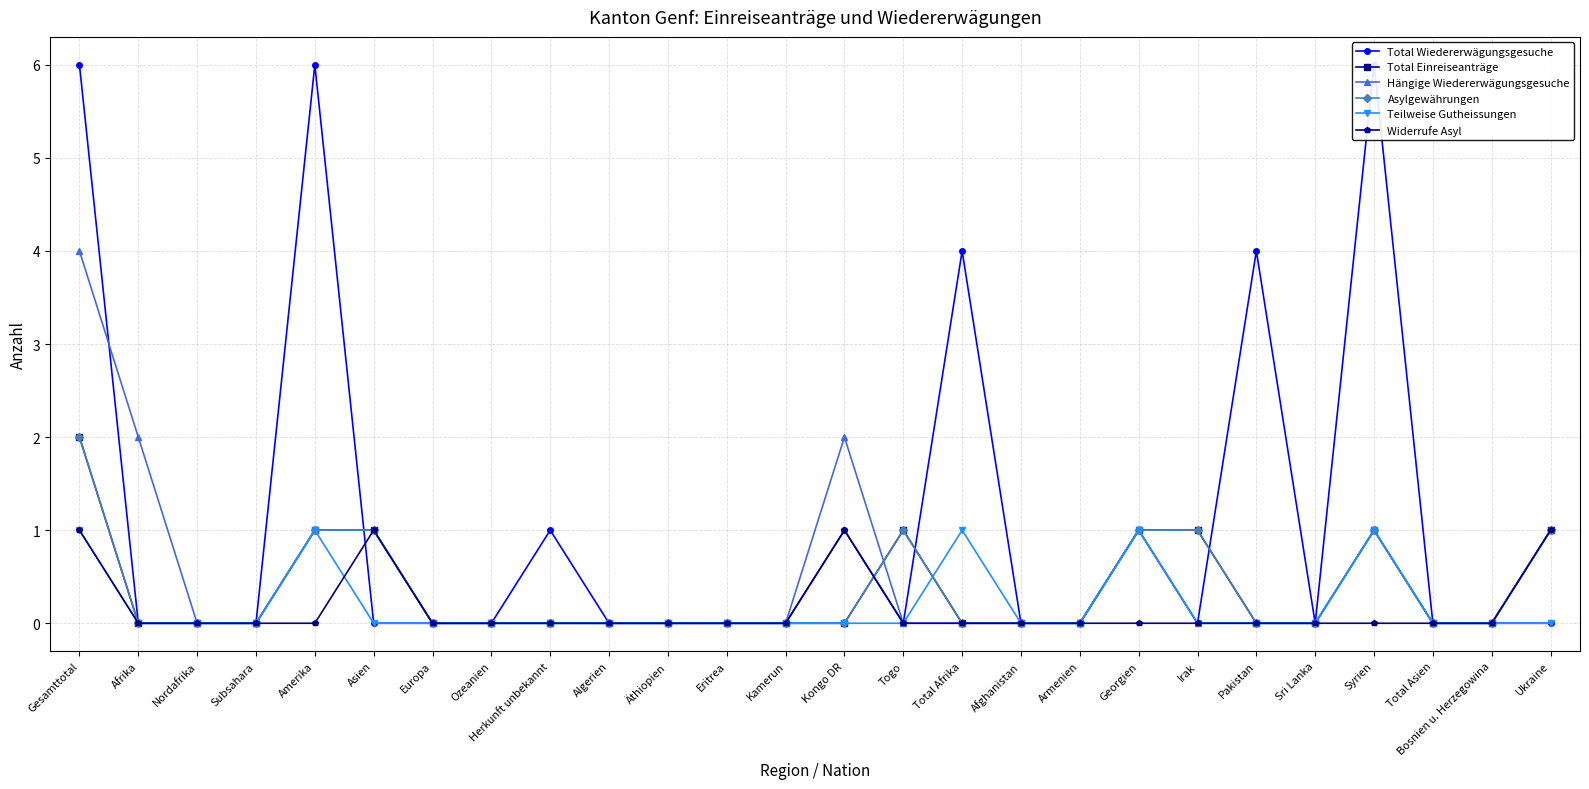

Reading left to right, extract all data points from this chart.

Total Wiedererwägungsgesuche: Gesamttotal=6	Afrika=0	Nordafrika=0	Subsahara=0	Amerika=6	Asien=0	Europa=0	Ozeanien=0	Herkunft unbekannt=1	Algerien=0	Äthiopien=0	Eritrea=0	Kamerun=0	Kongo DR=1	Togo=0	Total Afrika=4	Afghanistan=0	Armenien=0	Georgien=1	Irak=0	Pakistan=4	Sri Lanka=0	Syrien=6	Total Asien=0	Bosnien u. Herzegowina=0	Ukraine=0
Total Einreiseanträge: Gesamttotal=2	Afrika=0	Nordafrika=0	Subsahara=0	Amerika=1	Asien=1	Europa=0	Ozeanien=0	Herkunft unbekannt=0	Algerien=0	Äthiopien=0	Eritrea=0	Kamerun=0	Kongo DR=0	Togo=1	Total Afrika=0	Afghanistan=0	Armenien=0	Georgien=1	Irak=1	Pakistan=0	Sri Lanka=0	Syrien=1	Total Asien=0	Bosnien u. Herzegowina=0	Ukraine=1
Hängige Wiedererwägungsgesuche: Gesamttotal=4	Afrika=2	Nordafrika=0	Subsahara=0	Amerika=1	Asien=1	Europa=0	Ozeanien=0	Herkunft unbekannt=0	Algerien=0	Äthiopien=0	Eritrea=0	Kamerun=0	Kongo DR=2	Togo=0	Total Afrika=0	Afghanistan=0	Armenien=0	Georgien=1	Irak=0	Pakistan=0	Sri Lanka=0	Syrien=1	Total Asien=0	Bosnien u. Herzegowina=0	Ukraine=1
Asylgewährungen: Gesamttotal=2	Afrika=0	Nordafrika=0	Subsahara=0	Amerika=1	Asien=1	Europa=0	Ozeanien=0	Herkunft unbekannt=0	Algerien=0	Äthiopien=0	Eritrea=0	Kamerun=0	Kongo DR=0	Togo=1	Total Afrika=0	Afghanistan=0	Armenien=0	Georgien=1	Irak=1	Pakistan=0	Sri Lanka=0	Syrien=1	Total Asien=0	Bosnien u. Herzegowina=0	Ukraine=1
Teilweise Gutheissungen: Gesamttotal=1	Afrika=0	Nordafrika=0	Subsahara=0	Amerika=1	Asien=0	Europa=0	Ozeanien=0	Herkunft unbekannt=0	Algerien=0	Äthiopien=0	Eritrea=0	Kamerun=0	Kongo DR=0	Togo=0	Total Afrika=1	Afghanistan=0	Armenien=0	Georgien=1	Irak=0	Pakistan=0	Sri Lanka=0	Syrien=1	Total Asien=0	Bosnien u. Herzegowina=0	Ukraine=0
Widerrufe Asyl: Gesamttotal=1	Afrika=0	Nordafrika=0	Subsahara=0	Amerika=0	Asien=1	Europa=0	Ozeanien=0	Herkunft unbekannt=0	Algerien=0	Äthiopien=0	Eritrea=0	Kamerun=0	Kongo DR=1	Togo=0	Total Afrika=0	Afghanistan=0	Armenien=0	Georgien=0	Irak=0	Pakistan=0	Sri Lanka=0	Syrien=0	Total Asien=0	Bosnien u. Herzegowina=0	Ukraine=1